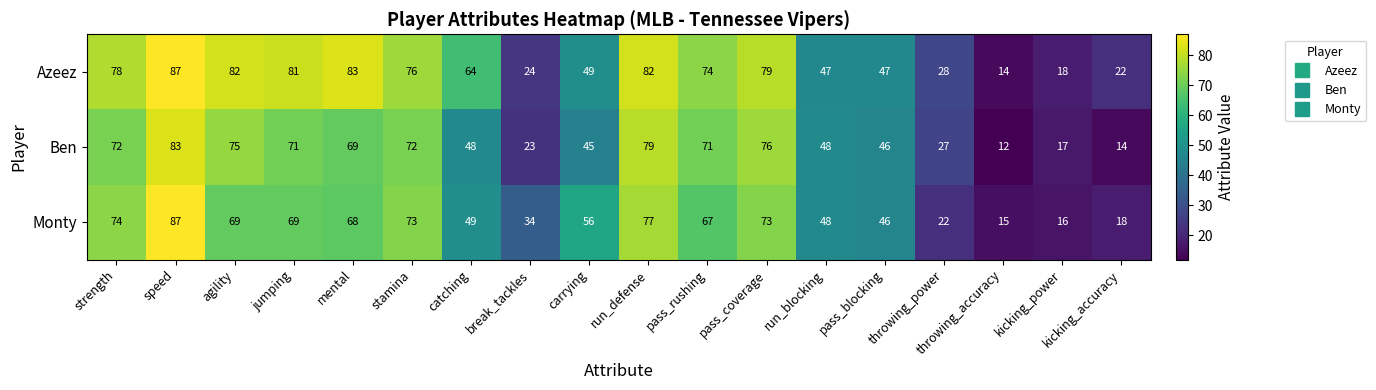

At which label does Monty first exceed 67?

strength